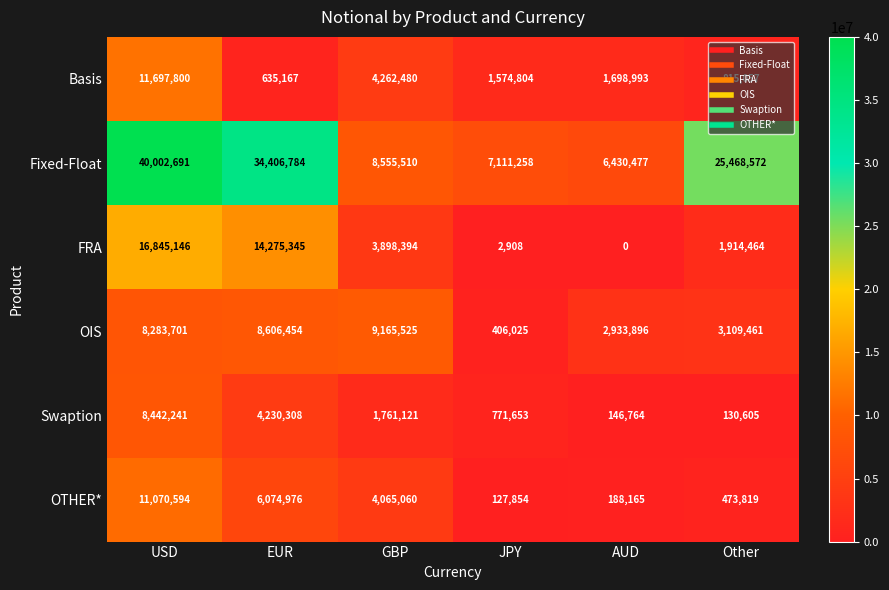

At which category is the sum across all series the highest?

USD